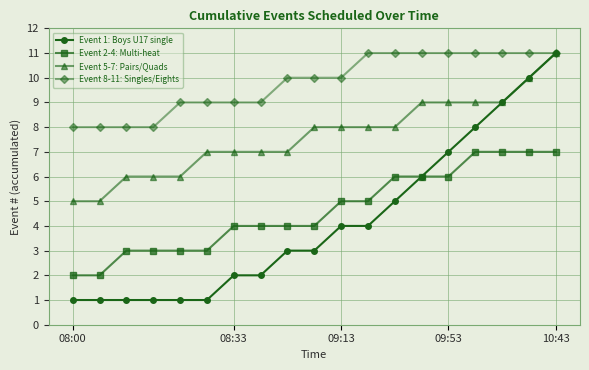

True or false: Event 2-4: Multi-heat and Event 5-7: Pairs/Quads cross at least once.

False